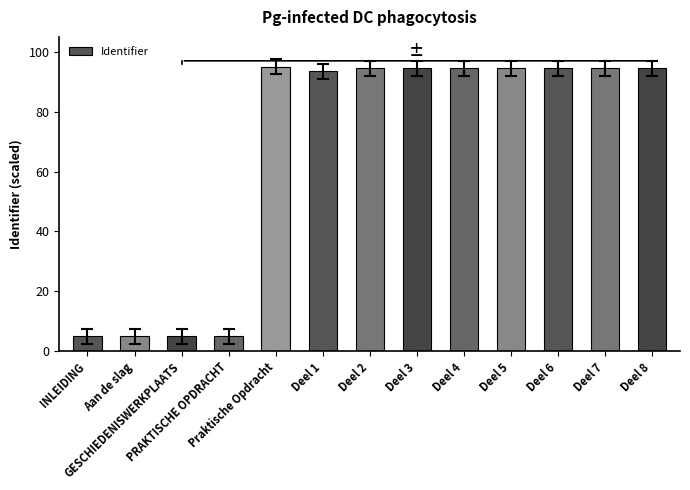

Reading right to left, list all the values displayed in this chart.

94.5	94.5	94.5	94.5	94.5	94.5	94.5	93.6	95.0	5.0	5.0	5.0	5.0